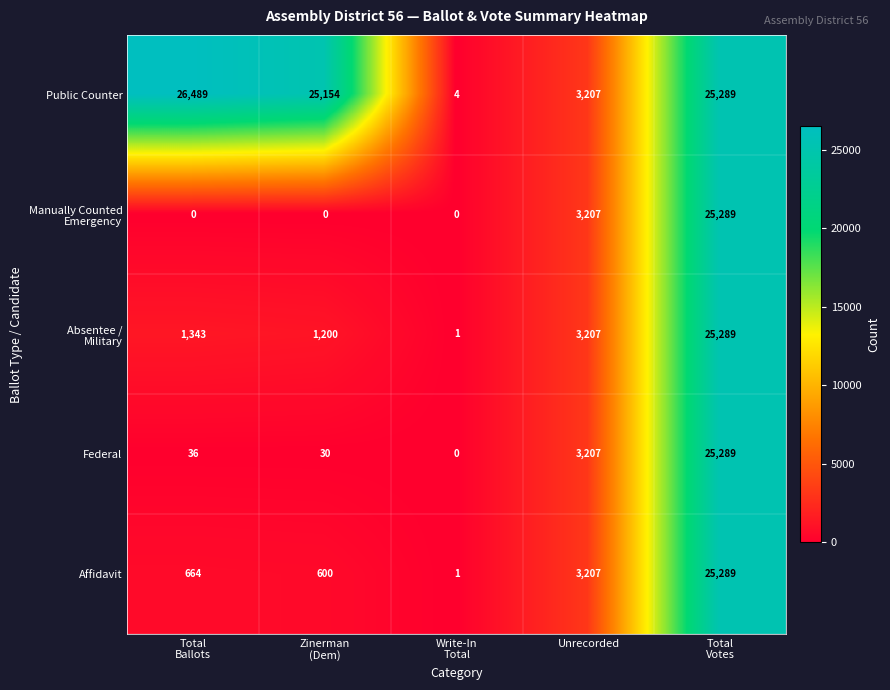

At how many categories does at least one series exceed 12078?

3